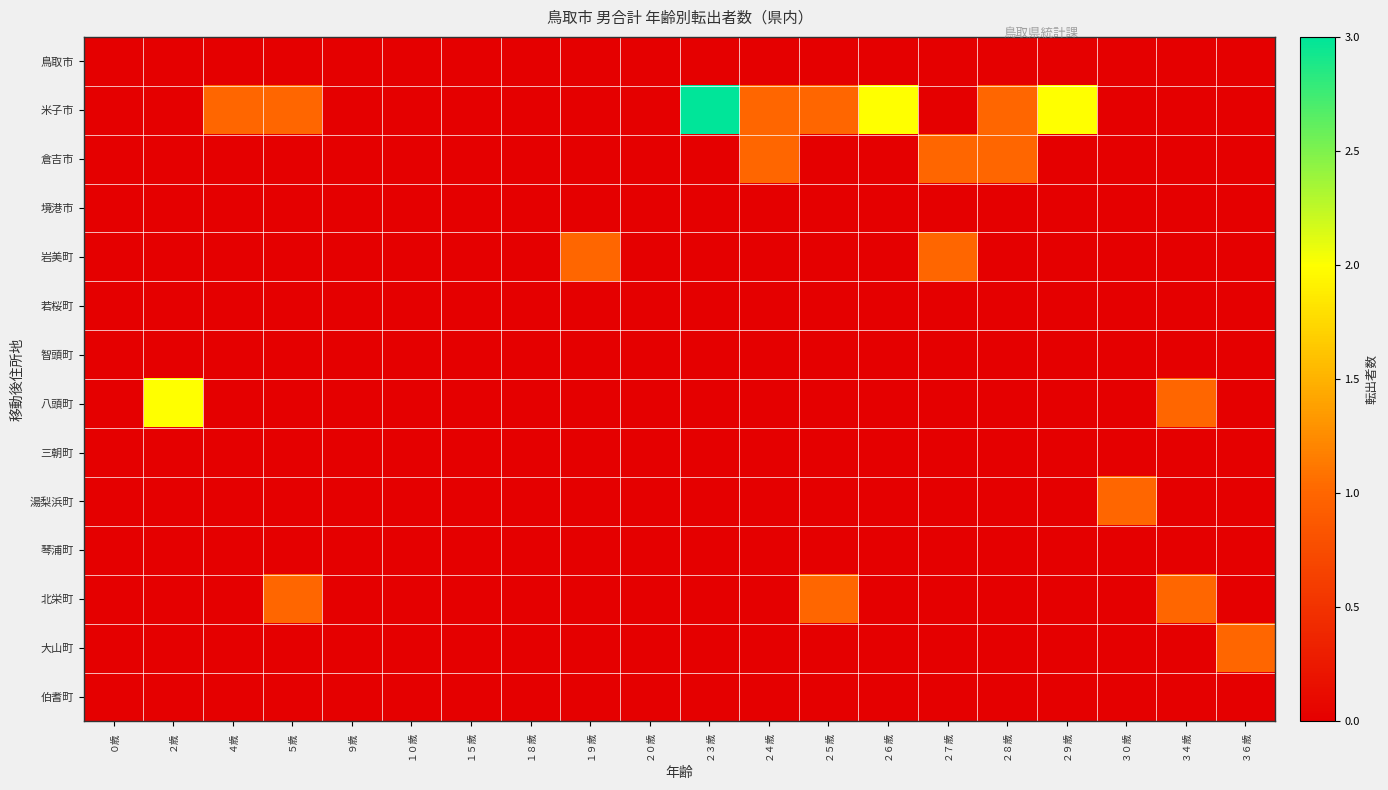

List the series in order of their peak value, lowest first.

鳥取市, 境港市, 若桜町, 智頭町, 三朝町, 琴浦町, 伯耆町, 倉吉市, 岩美町, 湯梨浜町, 北栄町, 大山町, 八頭町, 米子市